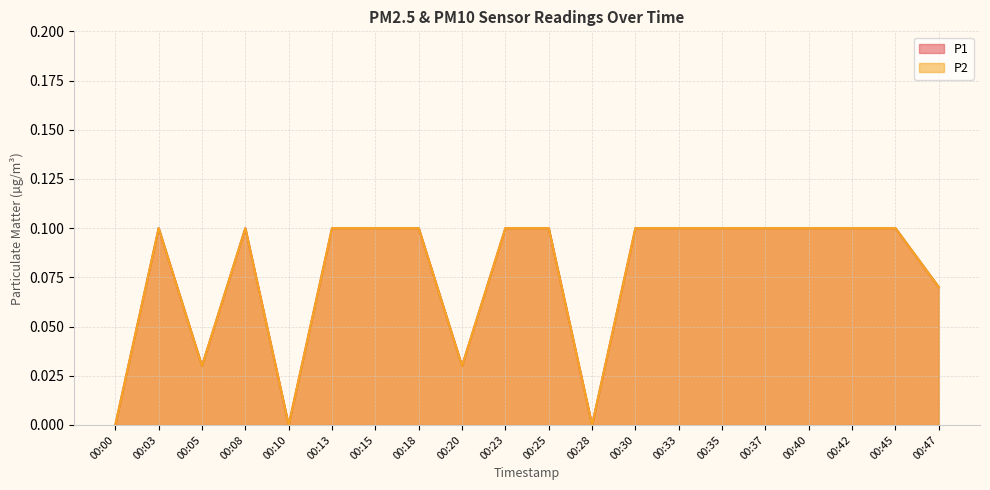

What is the difference between the P2 values at 00:20 and 00:40?

0.1